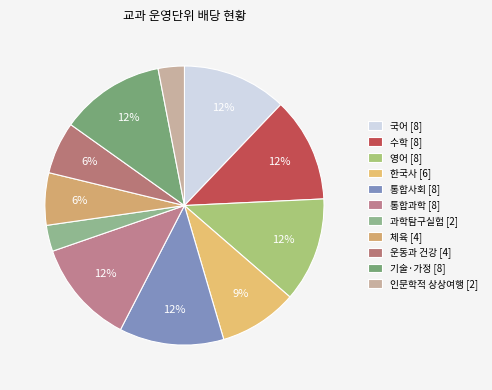

What is the ratio of the value at 한국사 to the value at 통합사회?

0.8